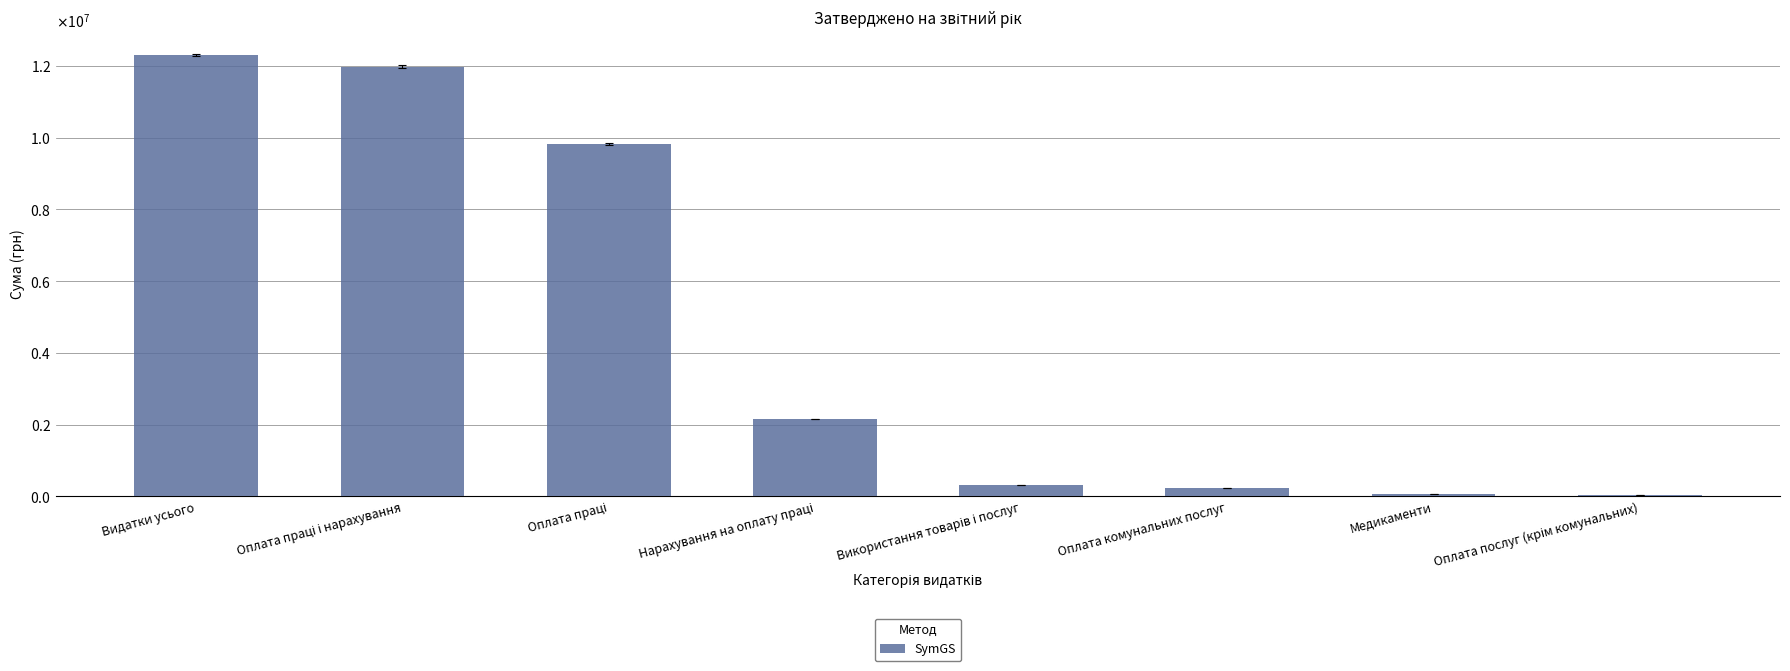

What is the label of the 3rd bar from the left?

Оплата праці